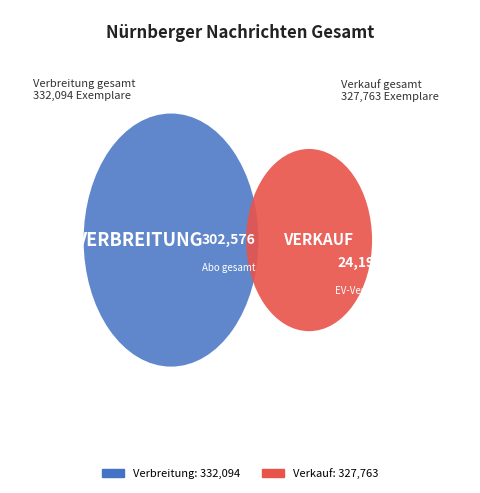

The Abo gesamt slice represents 99% of the pie. True or false?

False